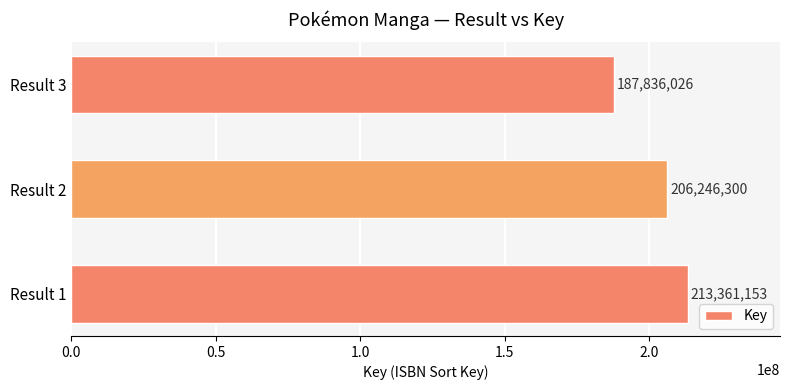

What is the average value?

202481160